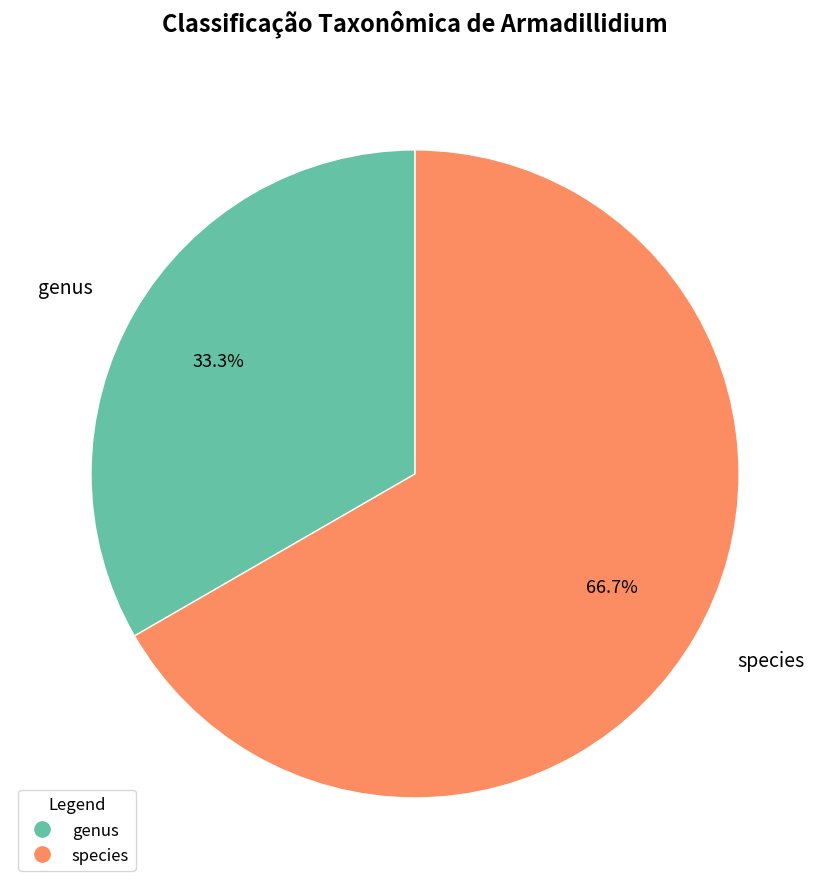

Which category has the smallest portion of the pie?

genus